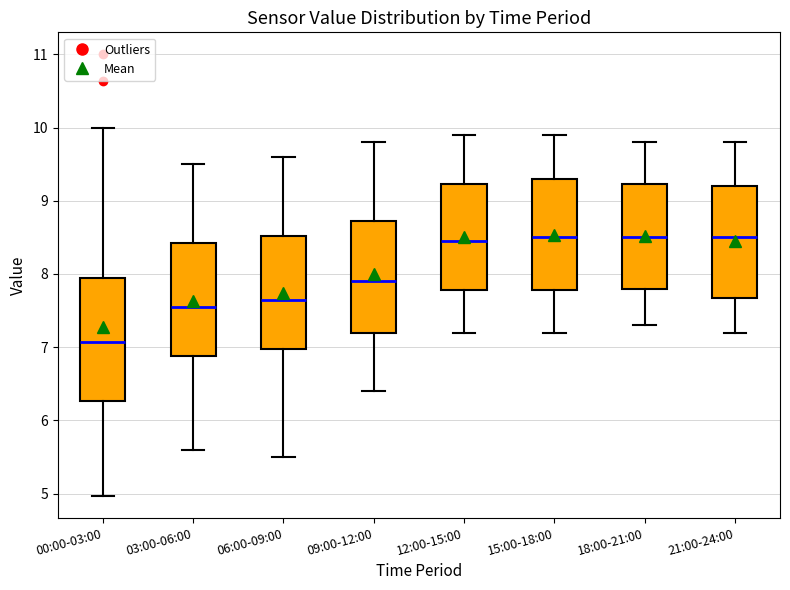

Reading left to right, read every box against the y-axis: the position of its median line, the range the box covers, and the ends of its whiskers. The values are not printed on the chart, so give them approximately, as read against the axis.

00:00-03:00: median 7.1, box 6.3 to 7.9, whiskers 5.0 to 10.0
03:00-06:00: median 7.6, box 6.9 to 8.4, whiskers 5.6 to 9.5
06:00-09:00: median 7.7, box 7.0 to 8.5, whiskers 5.5 to 9.6
09:00-12:00: median 7.9, box 7.2 to 8.7, whiskers 6.4 to 9.8
12:00-15:00: median 8.5, box 7.8 to 9.2, whiskers 7.2 to 9.9
15:00-18:00: median 8.5, box 7.8 to 9.3, whiskers 7.2 to 9.9
18:00-21:00: median 8.5, box 7.8 to 9.2, whiskers 7.3 to 9.8
21:00-24:00: median 8.5, box 7.7 to 9.2, whiskers 7.2 to 9.8